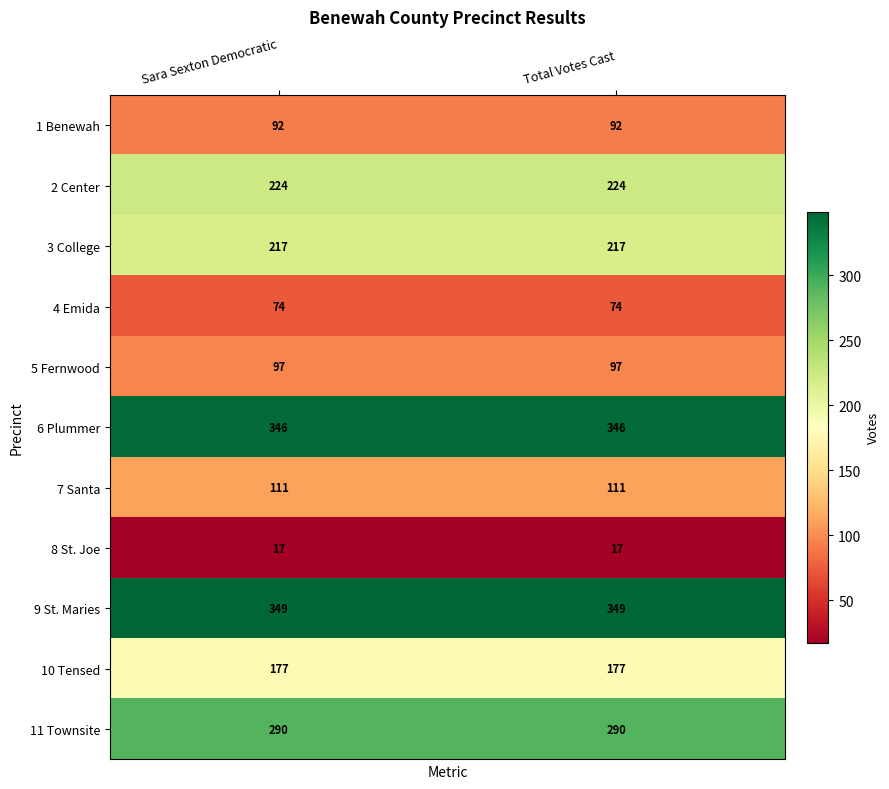

Reading left to right, list all the values displayed in this chart.

1 Benewah: Sara Sexton Democratic=92	Total Votes Cast=92
2 Center: Sara Sexton Democratic=224	Total Votes Cast=224
3 College: Sara Sexton Democratic=217	Total Votes Cast=217
4 Emida: Sara Sexton Democratic=74	Total Votes Cast=74
5 Fernwood: Sara Sexton Democratic=97	Total Votes Cast=97
6 Plummer: Sara Sexton Democratic=346	Total Votes Cast=346
7 Santa: Sara Sexton Democratic=111	Total Votes Cast=111
8 St. Joe: Sara Sexton Democratic=17	Total Votes Cast=17
9 St. Maries: Sara Sexton Democratic=349	Total Votes Cast=349
10 Tensed: Sara Sexton Democratic=177	Total Votes Cast=177
11 Townsite: Sara Sexton Democratic=290	Total Votes Cast=290